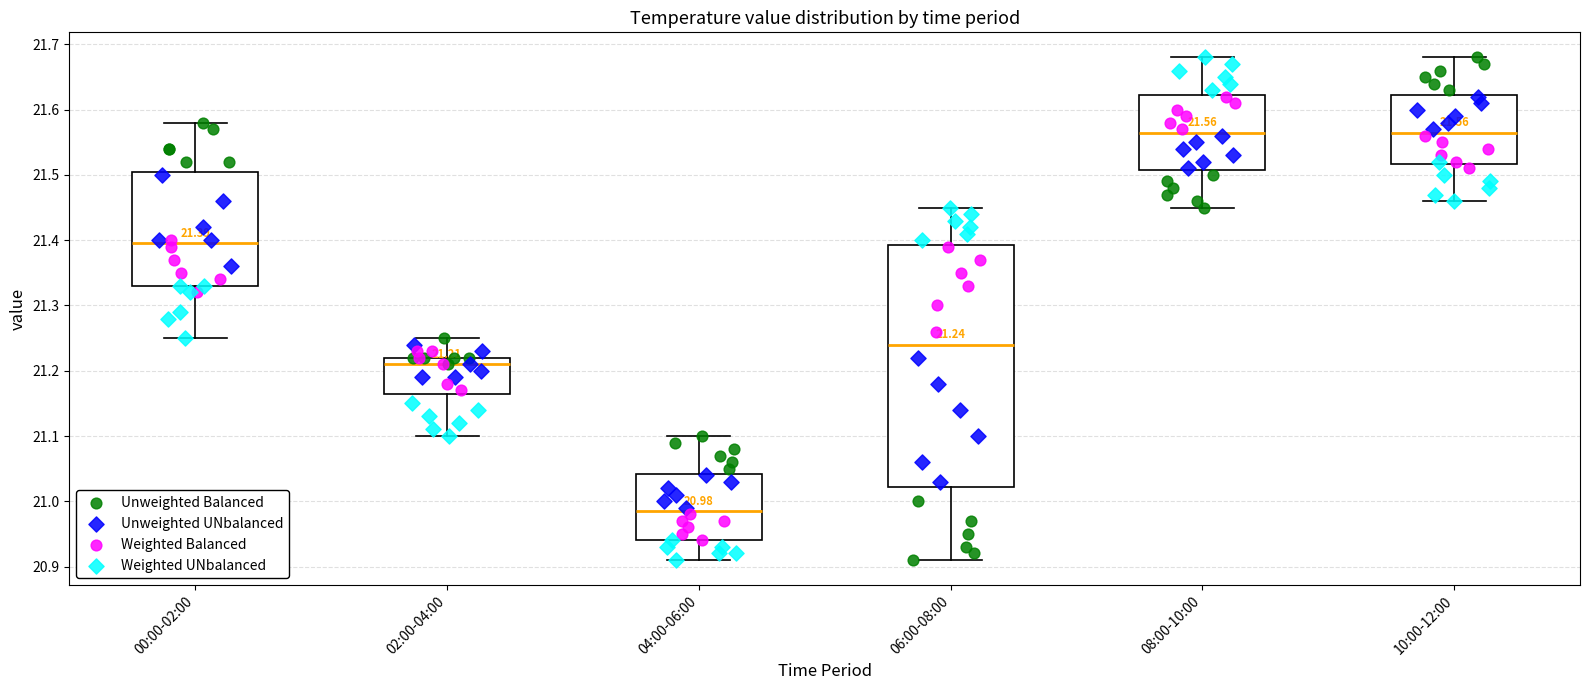

Which box is the tallest, from its lower edge to its upper edge?

06:00-08:00